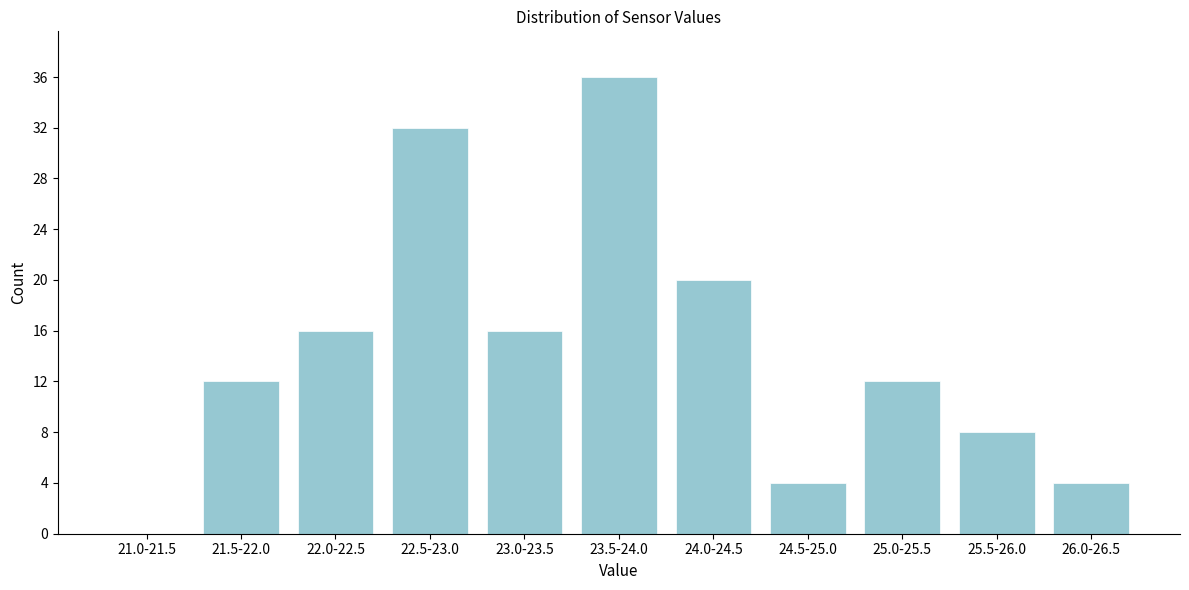

Reading left to right, what are all the values shown in this chart?

21.0-21.5=0	21.5-22.0=12	22.0-22.5=16	22.5-23.0=32	23.0-23.5=16	23.5-24.0=36	24.0-24.5=20	24.5-25.0=4	25.0-25.5=12	25.5-26.0=8	26.0-26.5=4